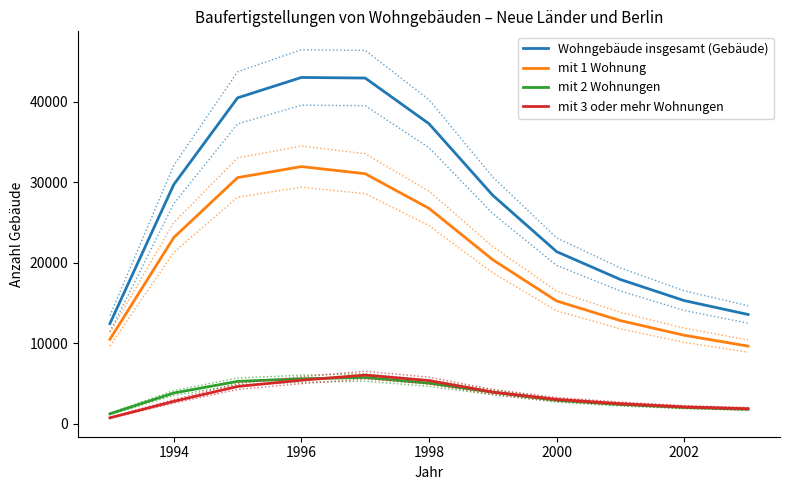

Does the chart display data point markers on the line(s)?

No